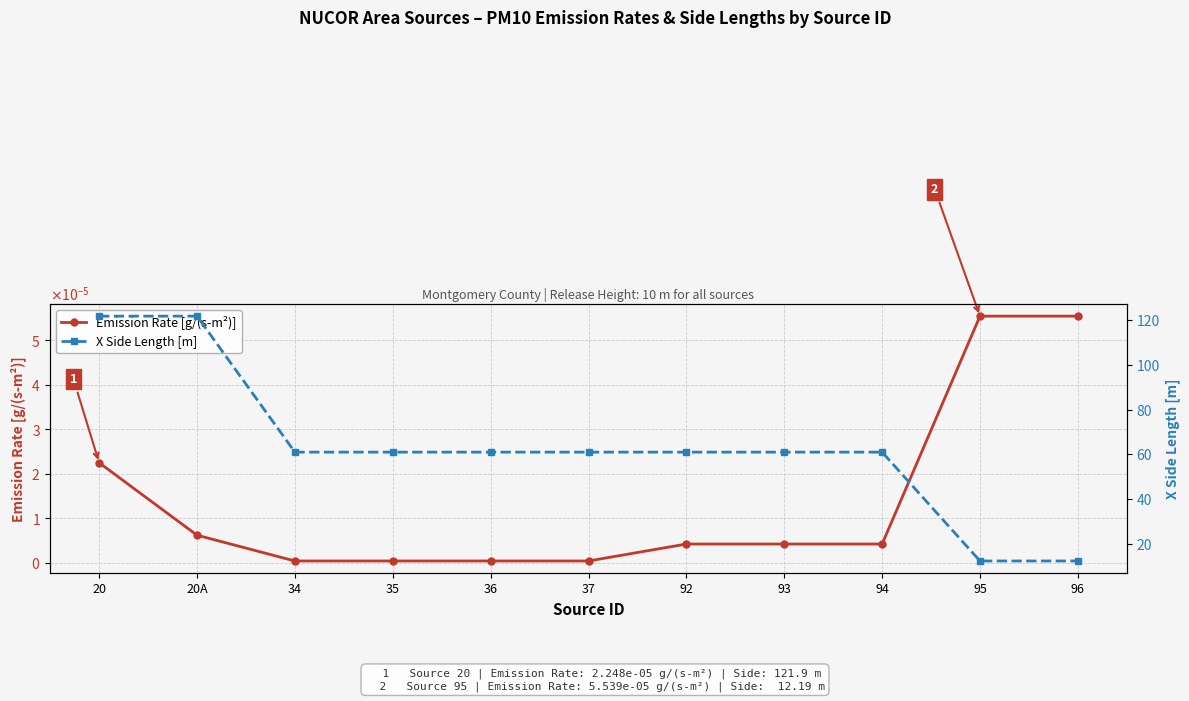

The value of X Side Length [m] at 95 is 12.2. True or false?

True